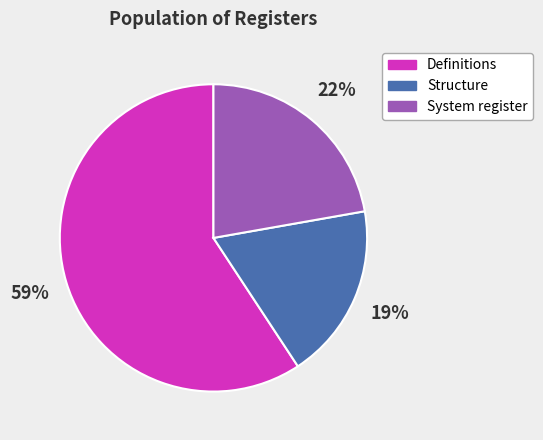

To the nearest percent, what is the combined percentage of Definitions and System register?

81%